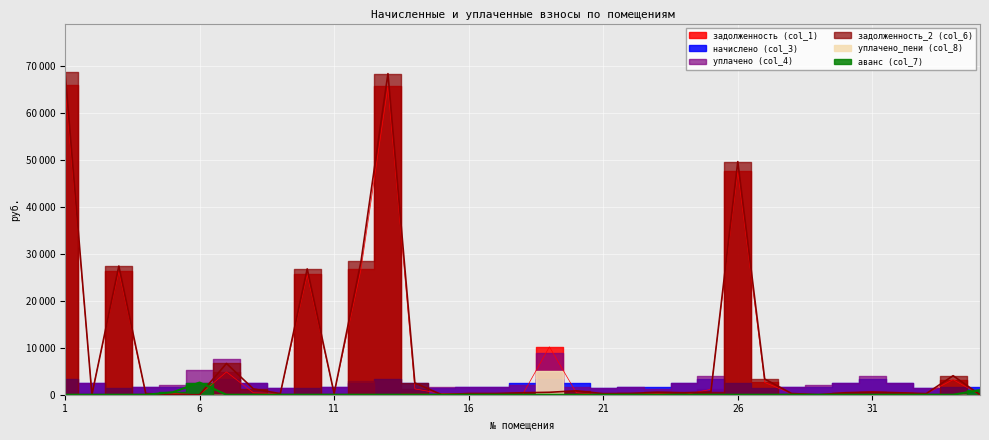

How many intersections are there between аванс (col_7) and задолженность_2 (col_6)?

3